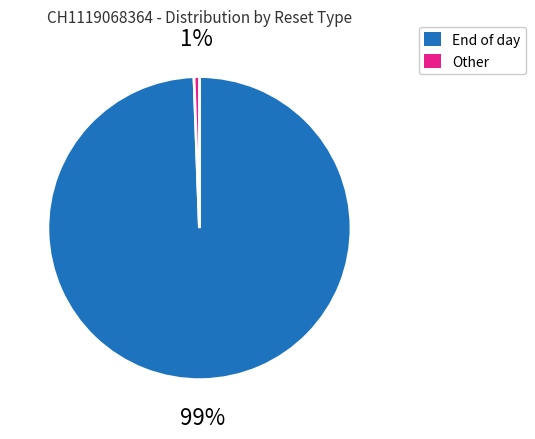

Is there a majority slice in this chart?

Yes